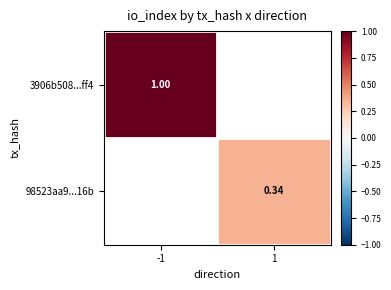

Which label corresponds to the smallest value in the chart?

1